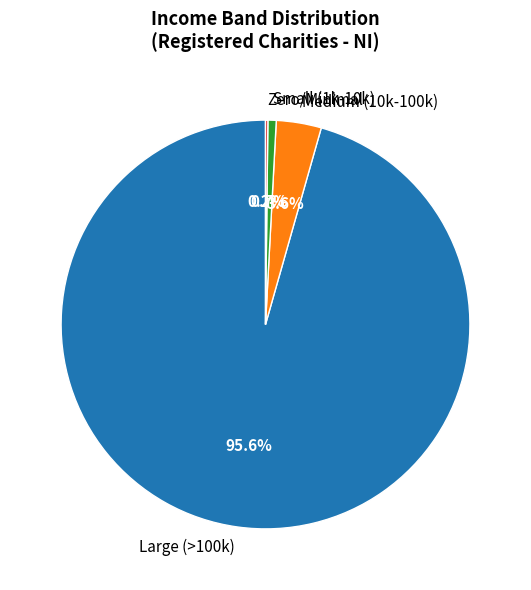

Combined, do Medium (10k-100k) and Large (>100k) account for over 50%?

Yes